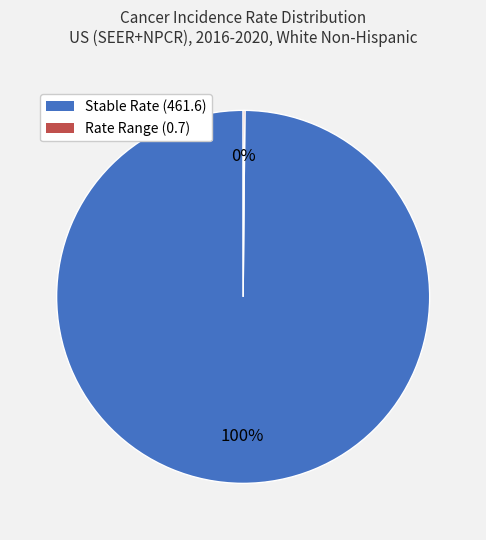

Is there any slice that represents more than half of the pie?

Yes